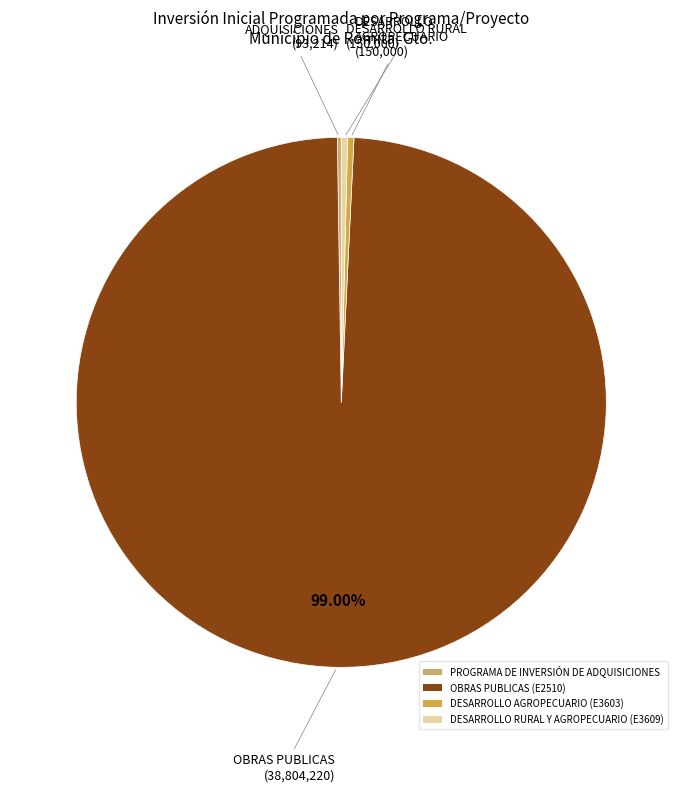

What is the ratio of the value at OBRAS PUBLICAS (E2510) to the value at DESARROLLO AGROPECUARIO (E3603)?

258.7